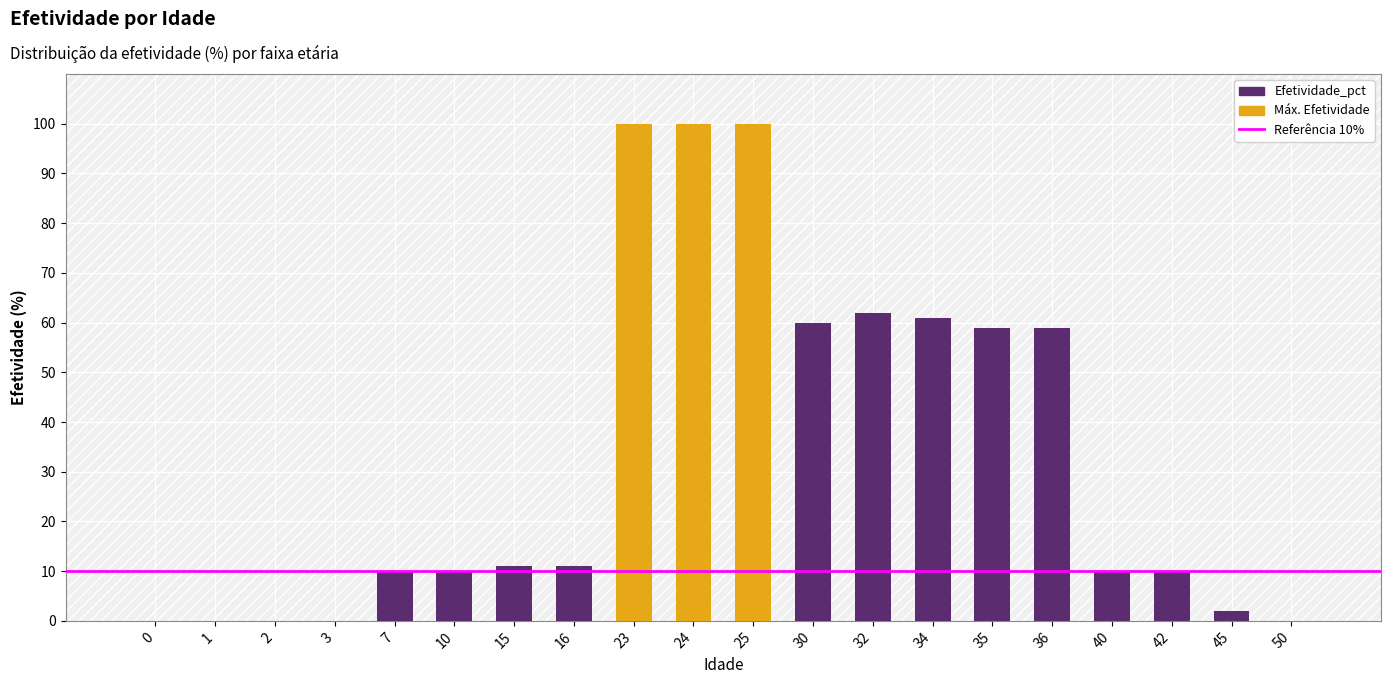

What is the greatest value displayed?

100